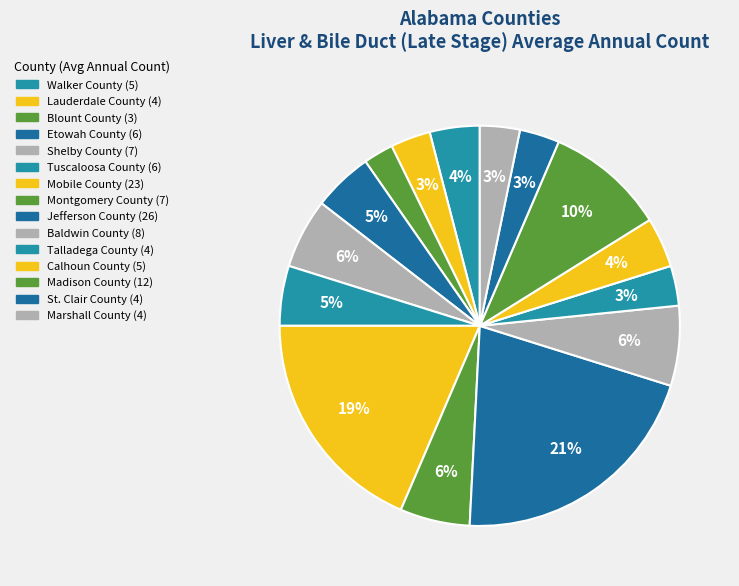

Is Baldwin County the majority of the pie?

No